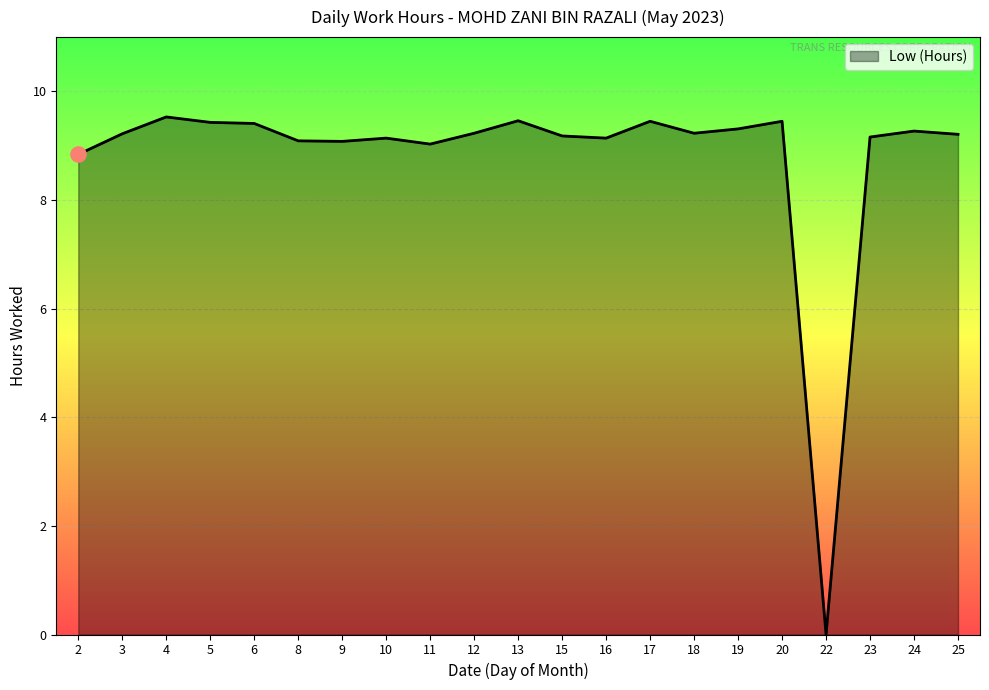

What is the change in value from 9 to 23?

+0.1